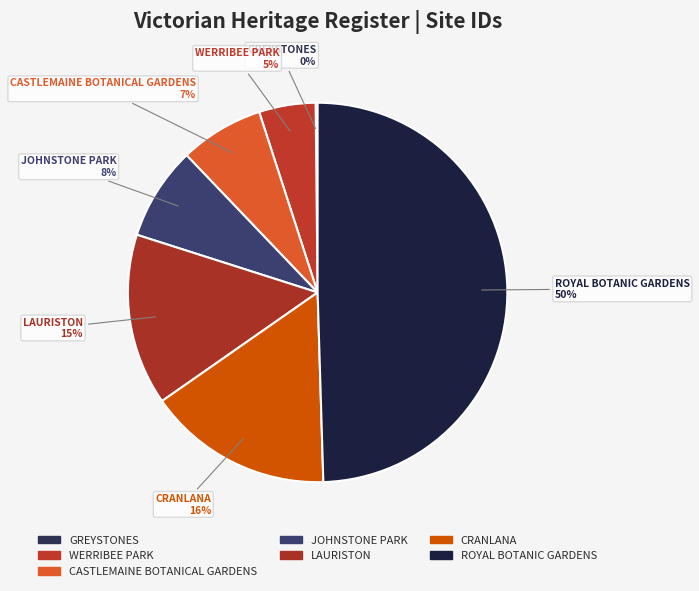

What is the ratio of the value at LAURISTON to the value at WERRIBEE PARK?

3.0